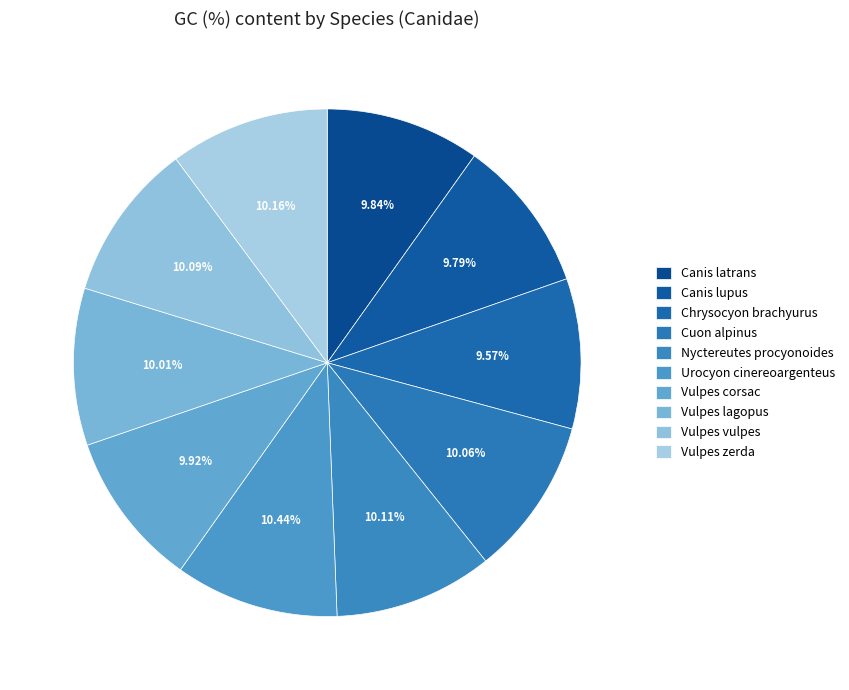

Which category has the biggest portion of the pie?

Urocyon cinereoargenteus